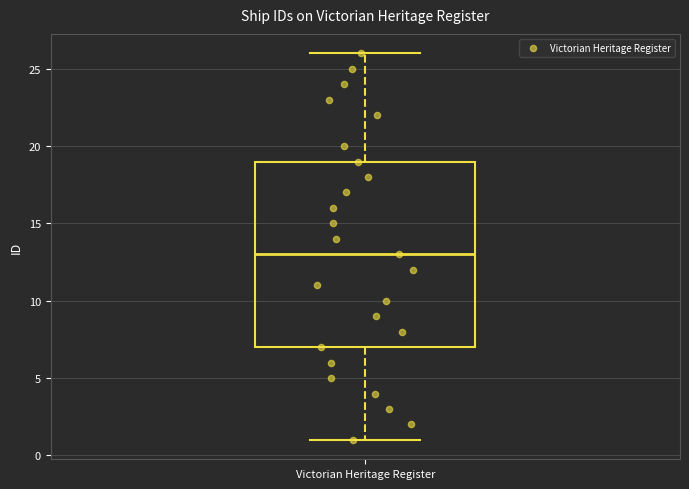

Where is the lower edge of the box for Victorian Heritage Register on the y-axis? The values are not printed on the chart, so give them approximately, as read against the axis.

7